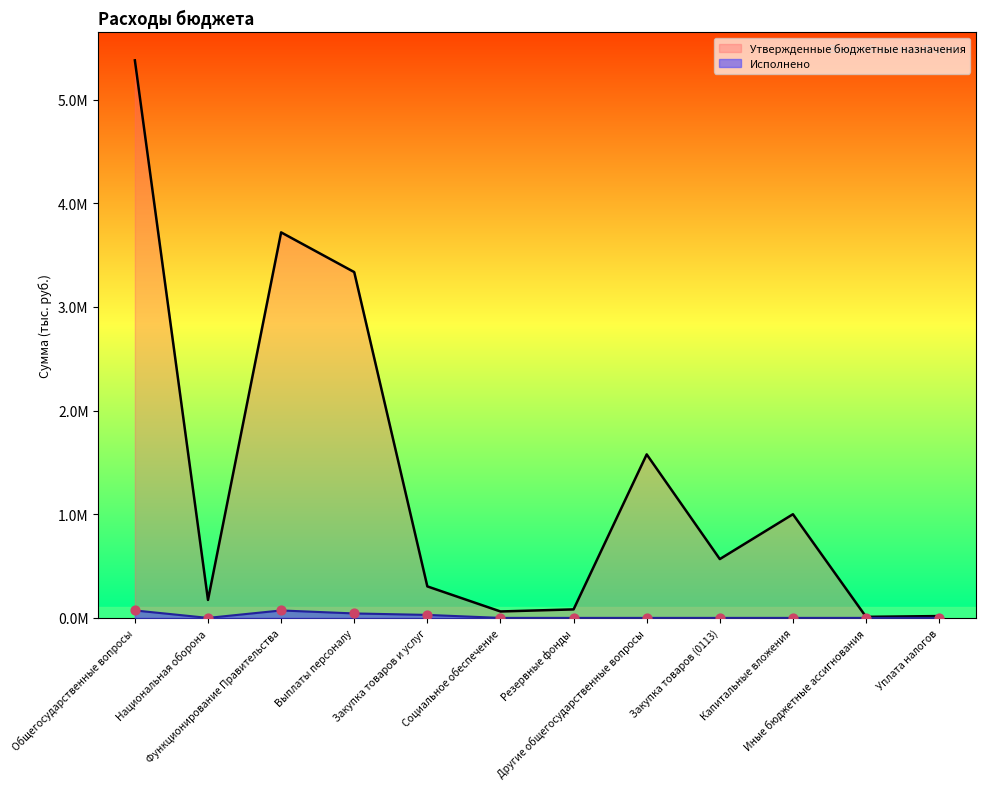

Which series contains the highest Y value?

Утвержденные бюджетные назначения